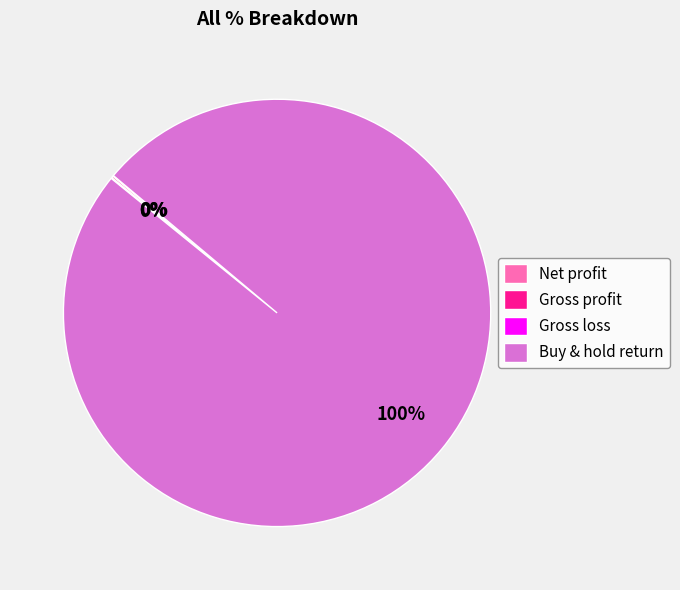

To the nearest percent, what is the average slice percentage?

25%